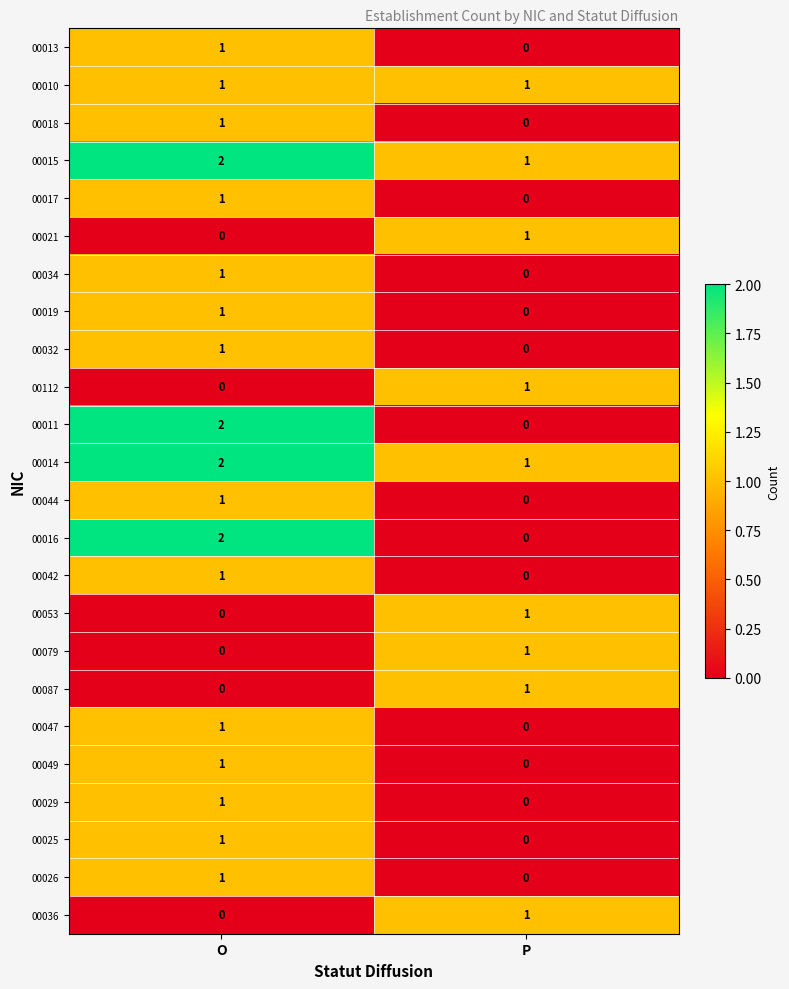

Which category has the lowest value in the 00016 series?

P